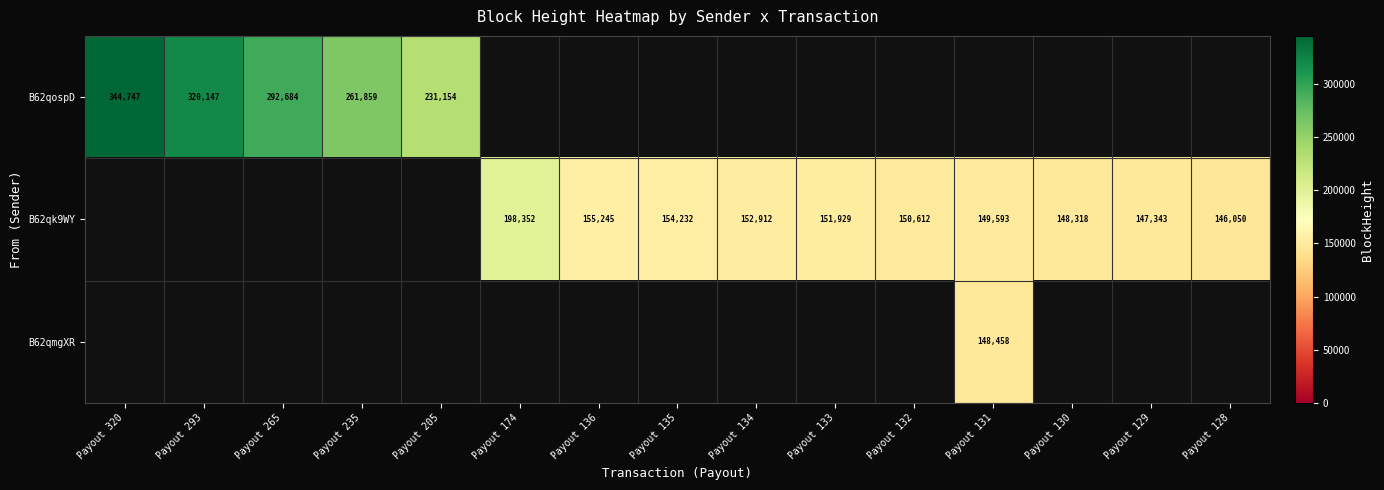

At how many categories does at least one series exceed 117529?

15